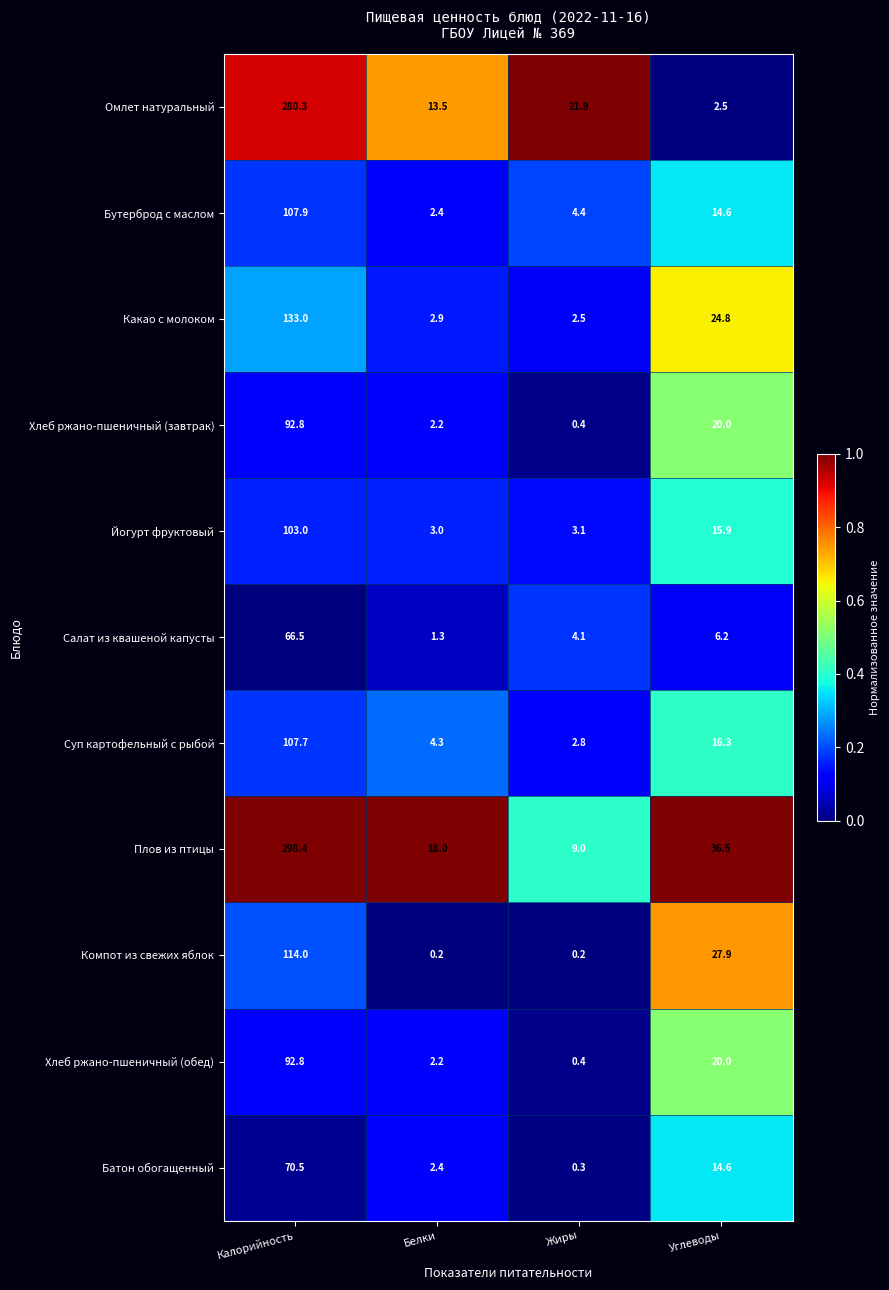

Between Жиры and Углеводы, which series saw the biggest shift?

Компот из свежих яблок